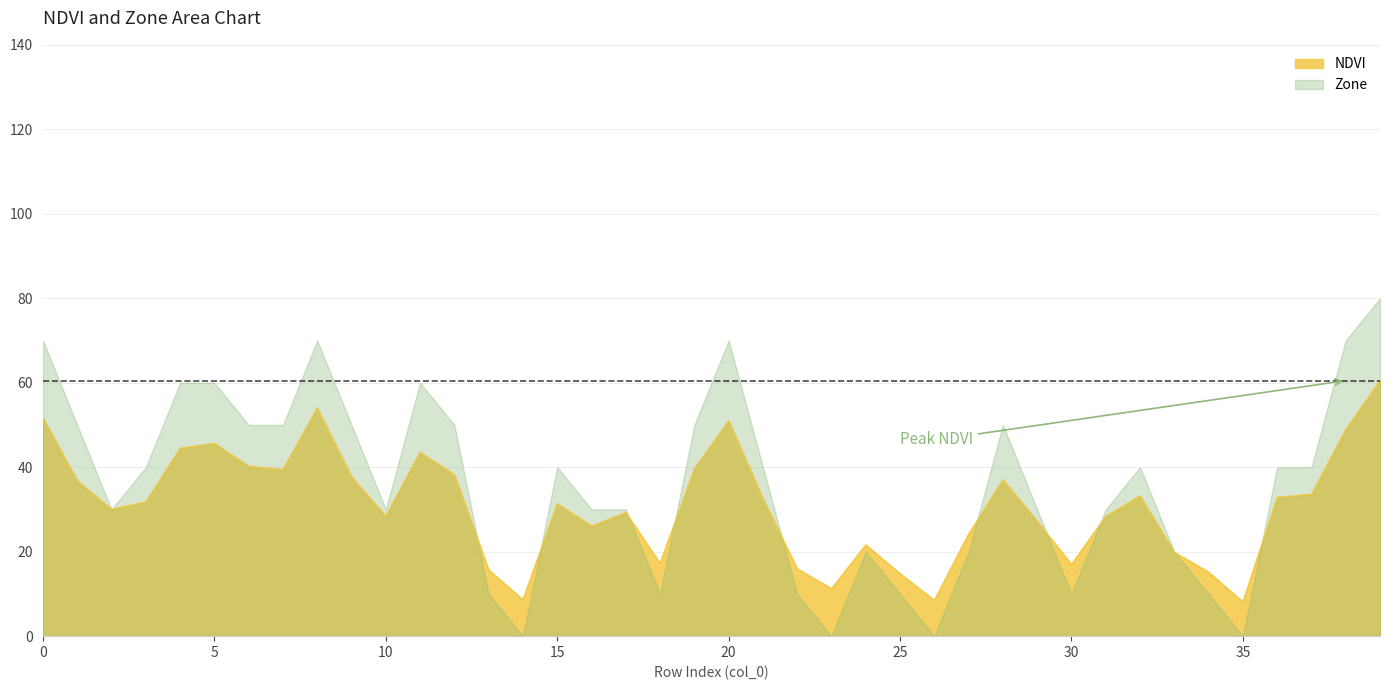

What is the change in value from 0 to 4?

-7.2